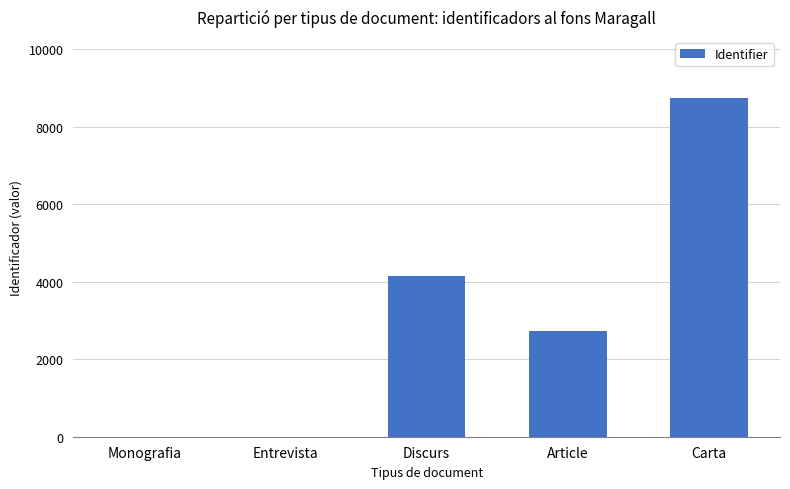

What is the difference between the values at Article and Entrevista?

2736